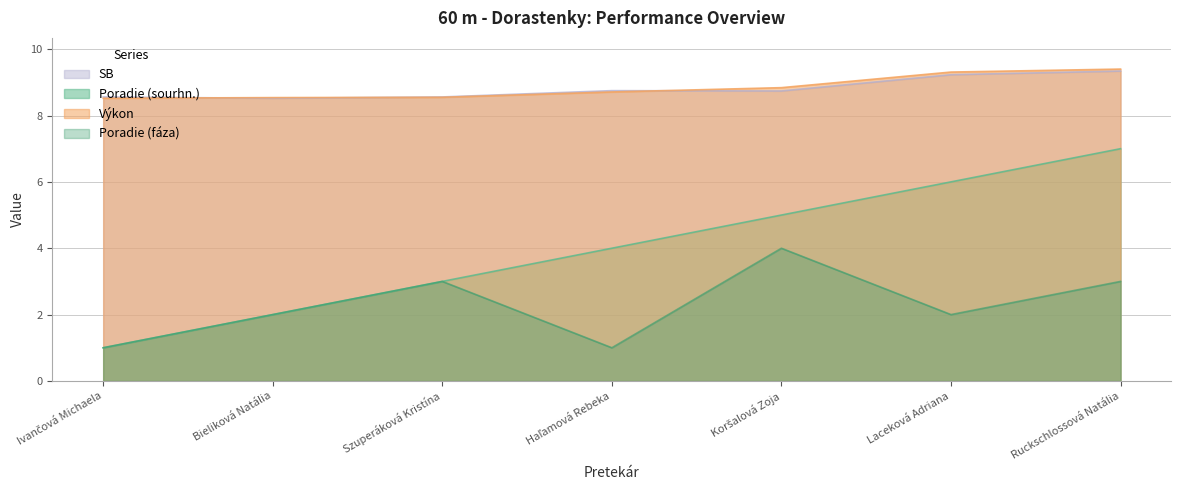

At how many categories does at least one series exceed 1?

7